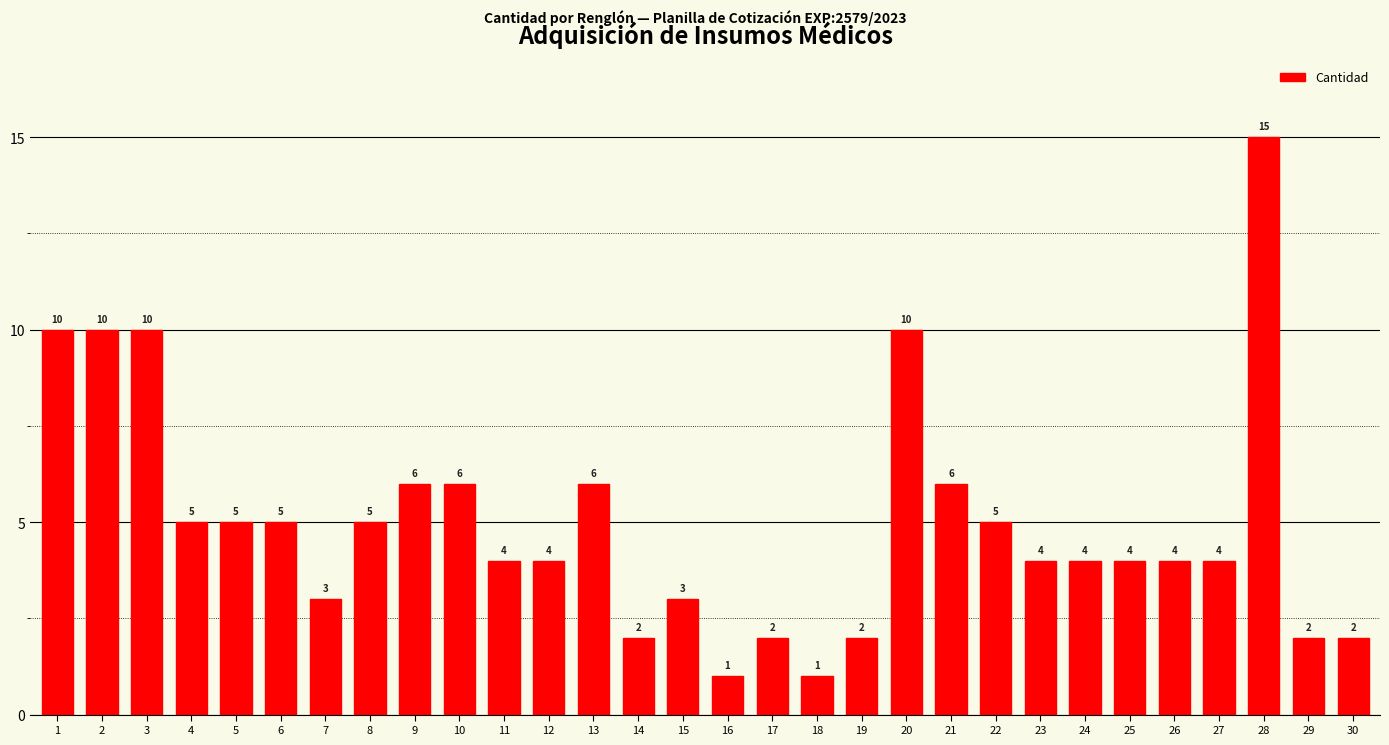

What is the difference between the maximum and second lowest values?

14